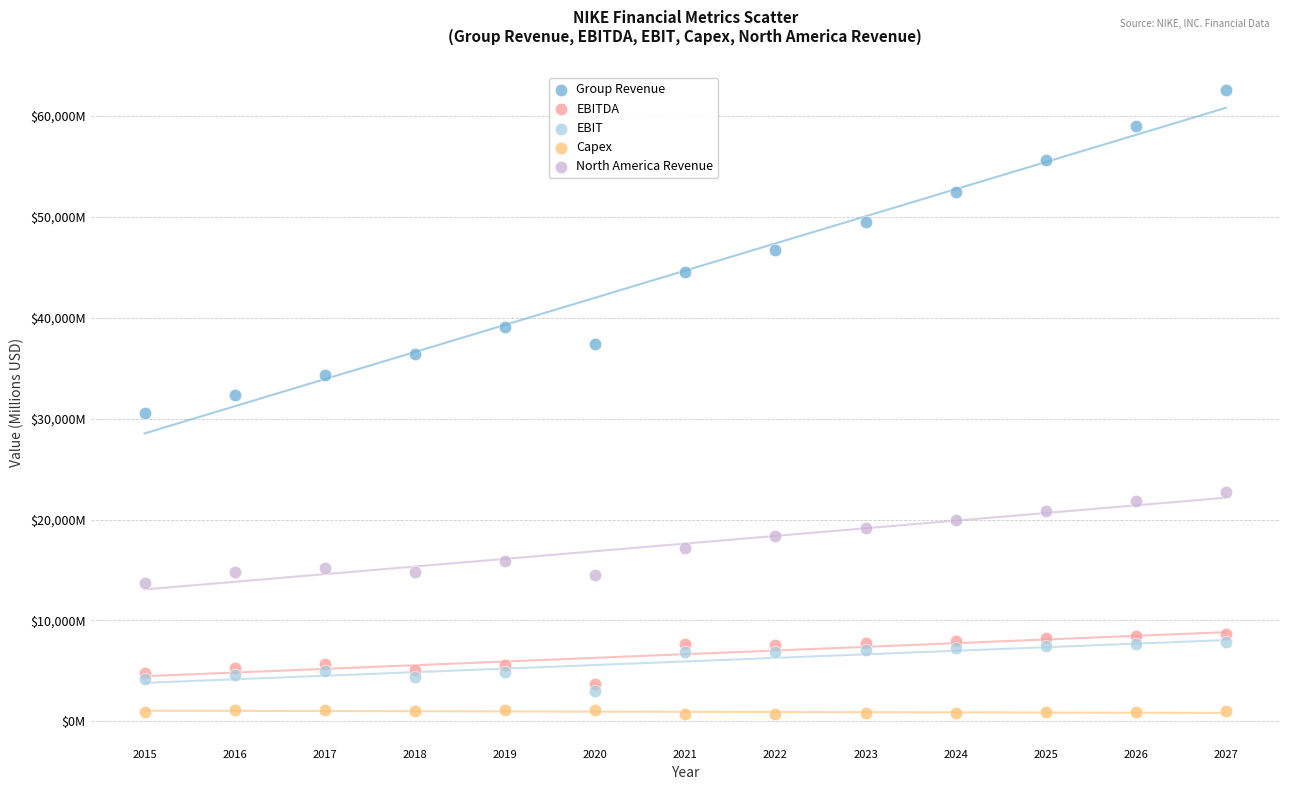

Which series has the largest Y range (max minus min)?

Group Revenue